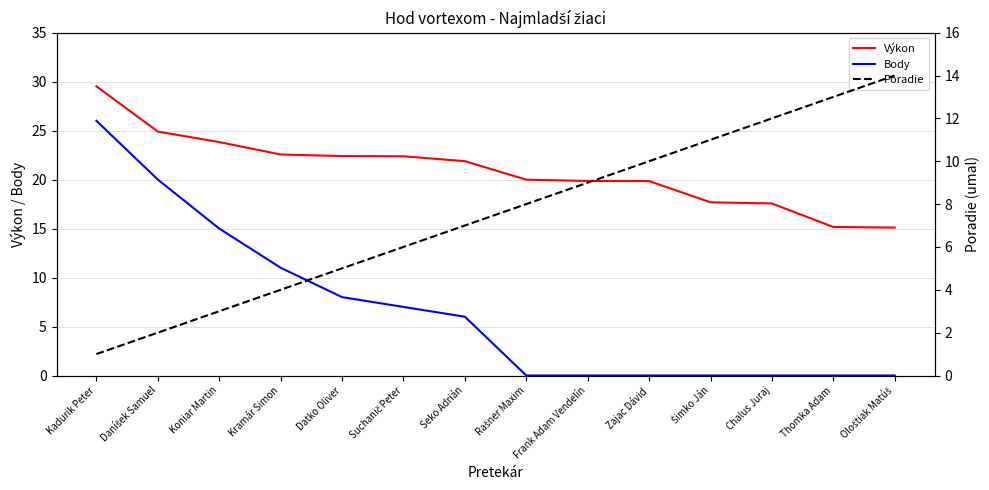

The Poradie series shows 3.0 at Koniar Martin. True or false?

True